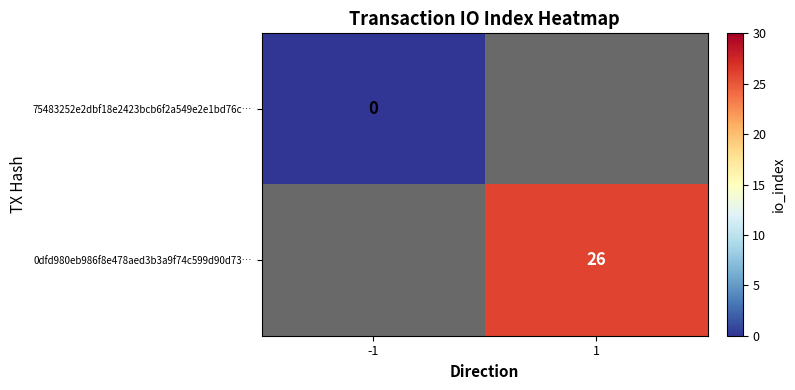

The 0dfd980eb986f8e478aed3b3a9f74c599d90d73… series shows 26 at 1. True or false?

True